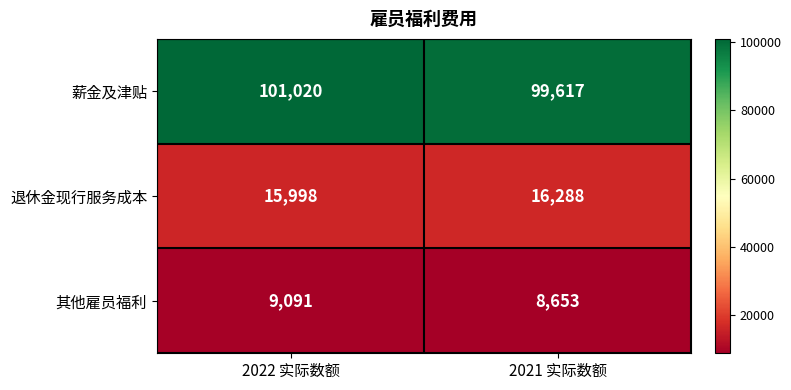

List the series in order of their peak value, lowest first.

其他雇员福利, 退休金现行服务成本, 薪金及津贴